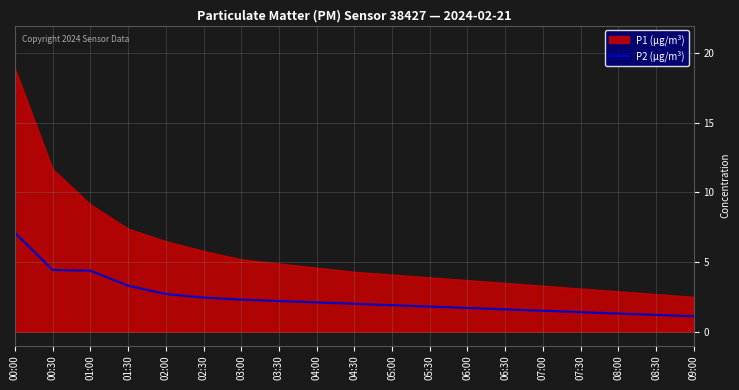

Does the chart display data point markers on the line(s)?

No